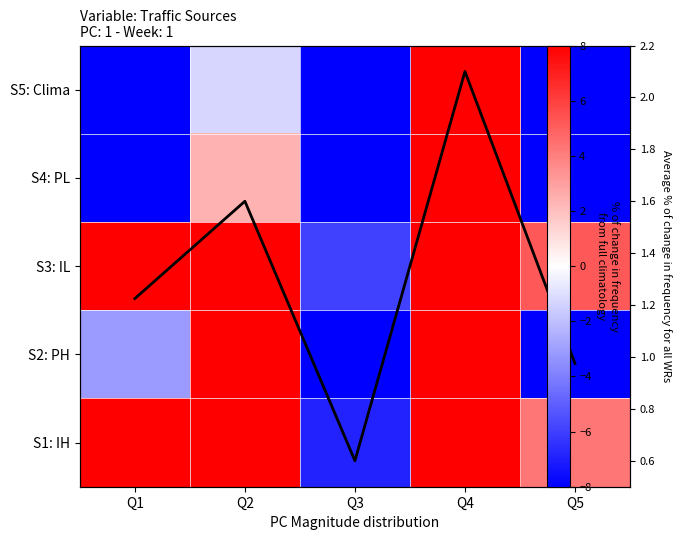

What is the difference between the highest and lowest values at Q2?

25.3